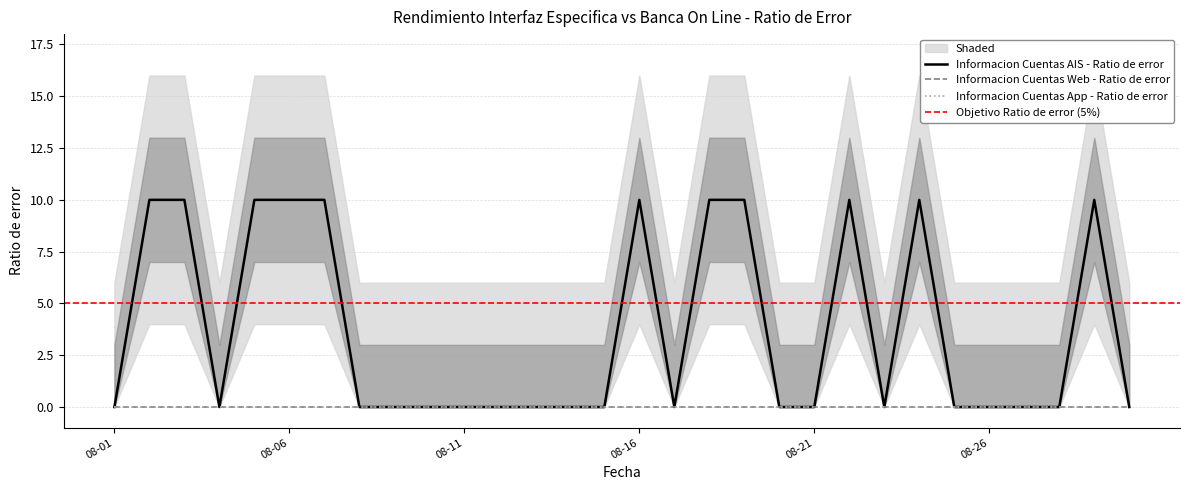

What is the sum of all Informacion Cuentas AIS - Ratio de error values?

110